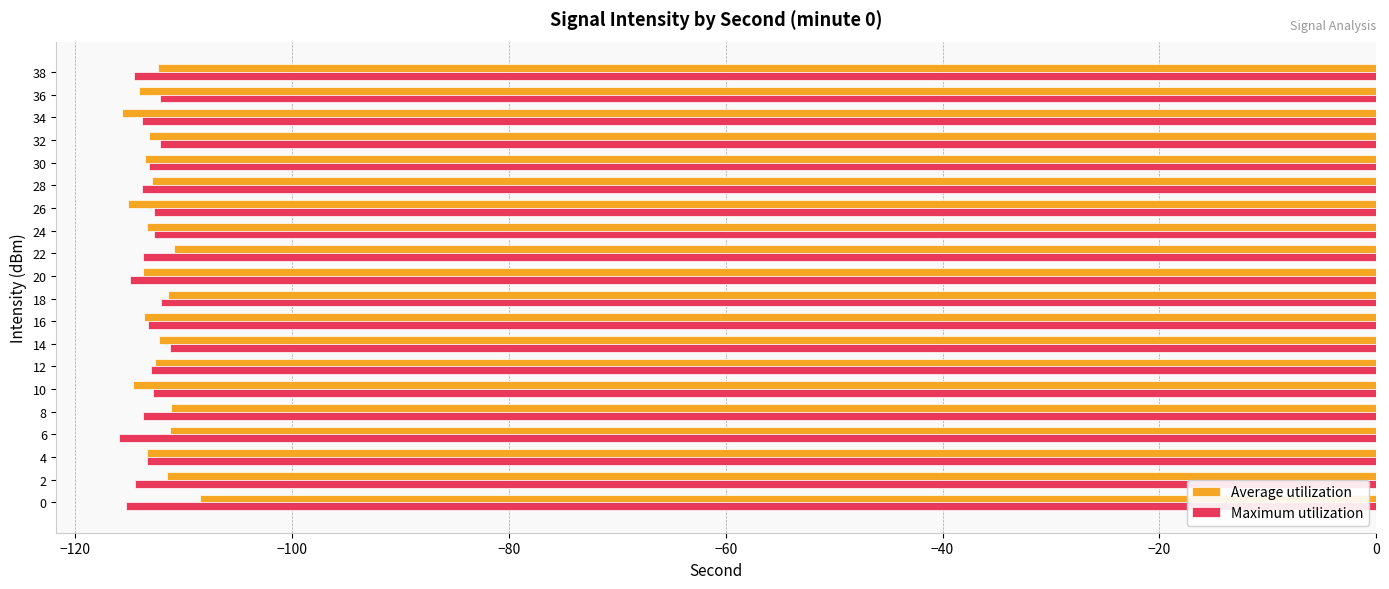

Which category has the highest value across all series?

0